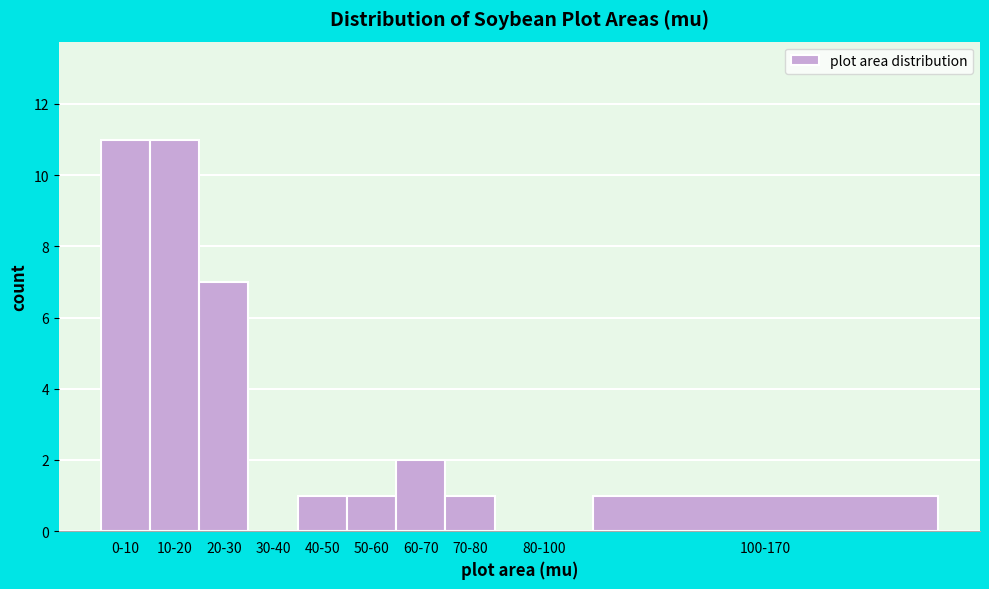

Reading left to right, transcribe all the data shown in this chart.

0-10=11	10-20=11	20-30=7	30-40=0	40-50=1	50-60=1	60-70=2	70-80=1	80-100=0	100-170=1